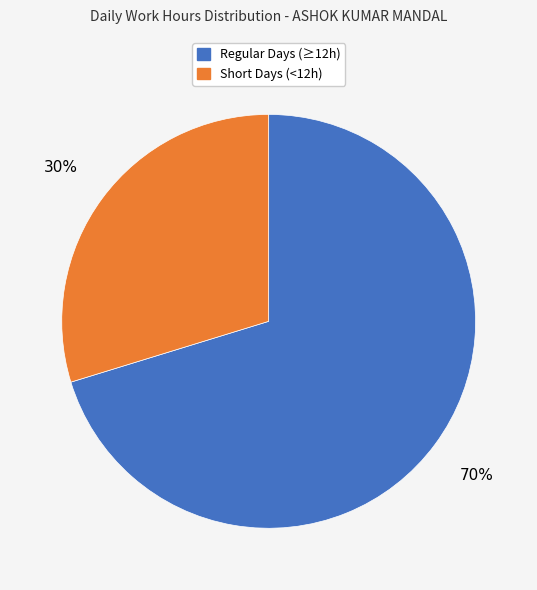

To the nearest percent, what is the average slice percentage?

50%